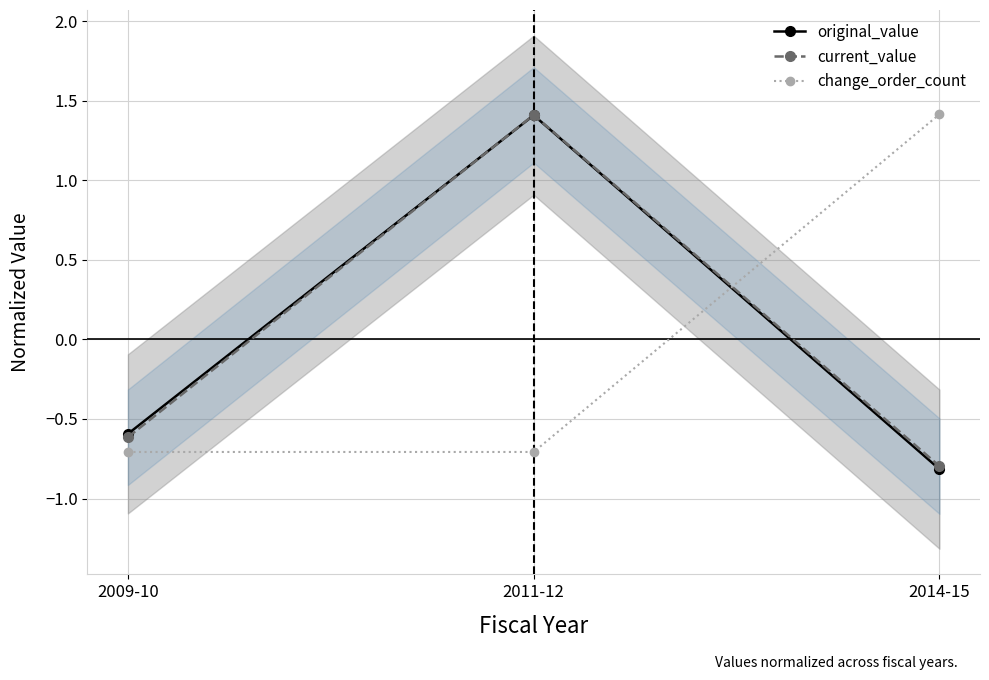

Where does the change_order_count series first go above 0?

2014-15